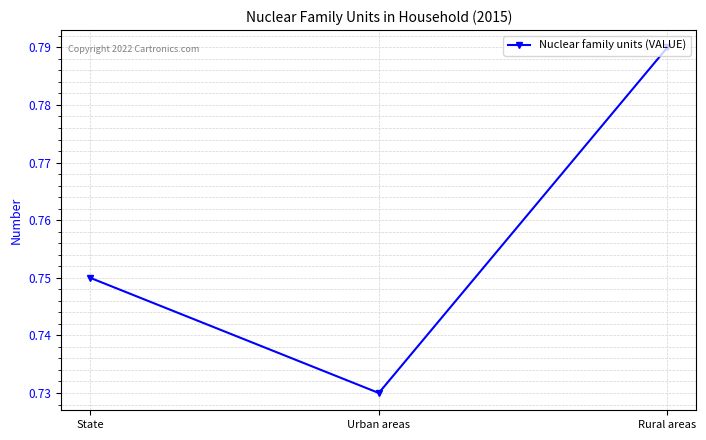

Which has a higher value, Urban areas or Rural areas?

Rural areas